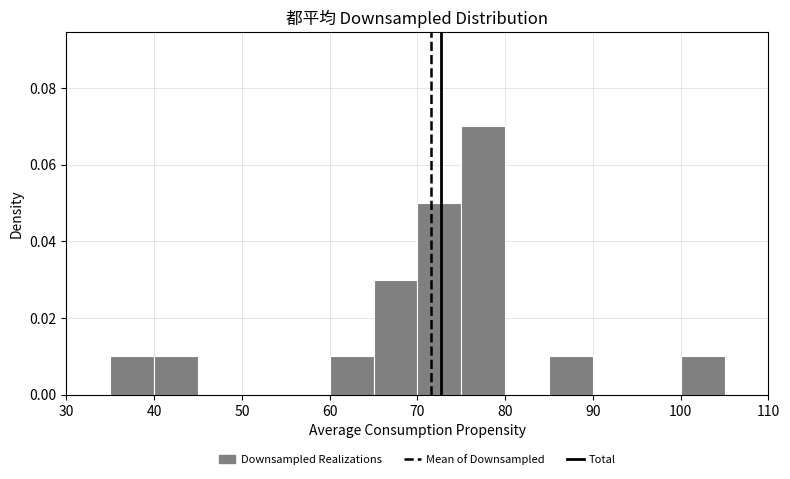

What is the height of the bar covering 40 to 45 on the x-axis? The values are not printed on the chart, so give them approximately, as read against the axis.

0.01